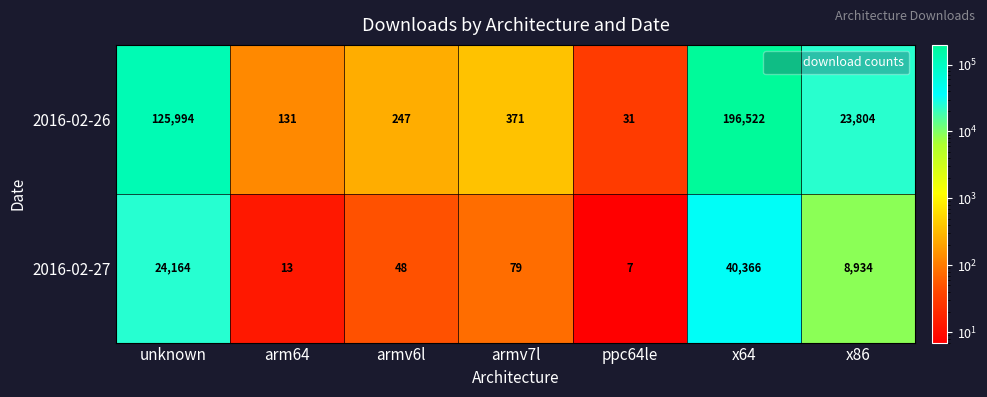

Rank the series by their maximum value, from highest to lowest.

2016-02-26, 2016-02-27